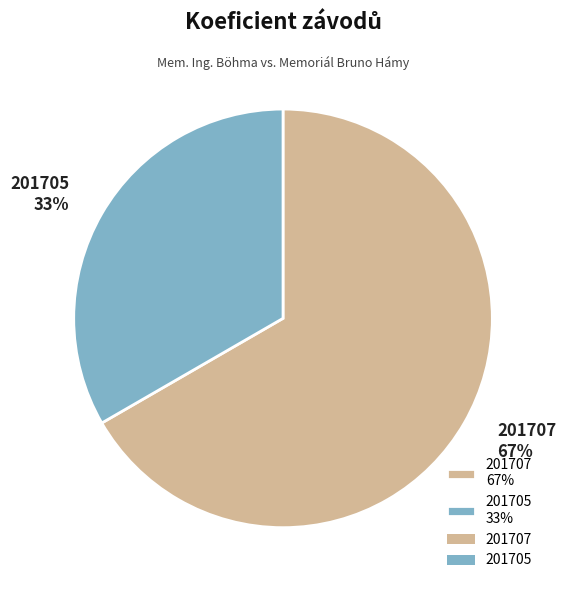

To the nearest percent, what is the average slice percentage?

50%